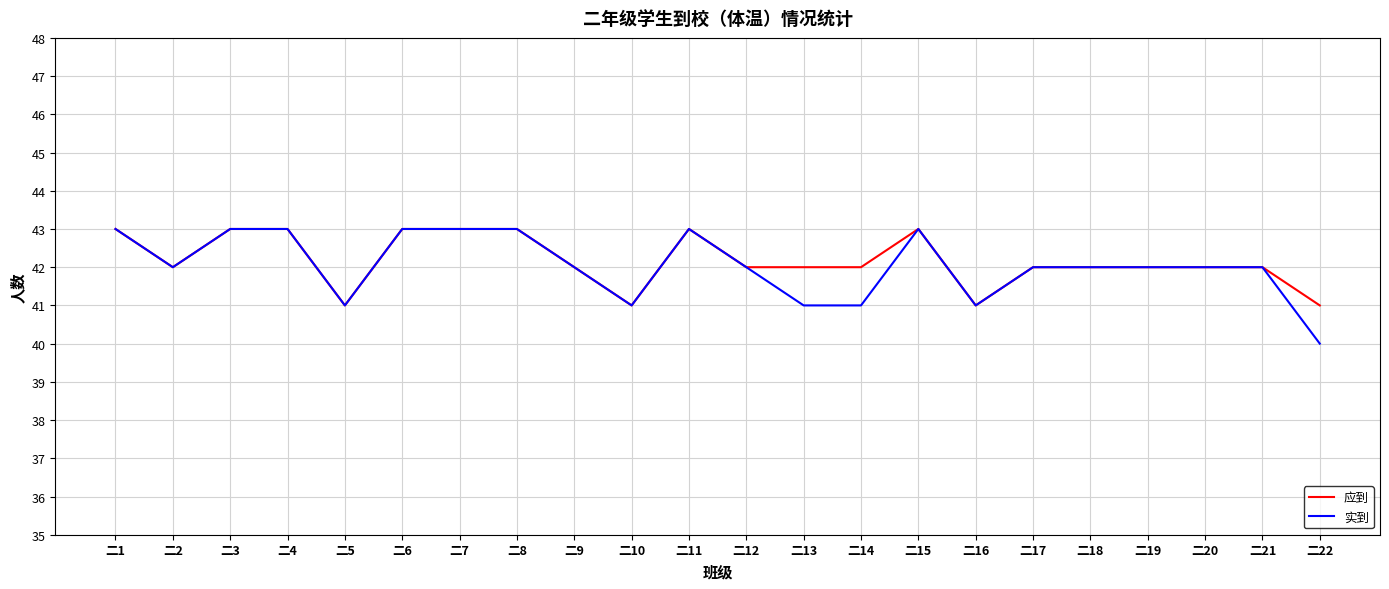

What is the sum of all 实到 values?

925